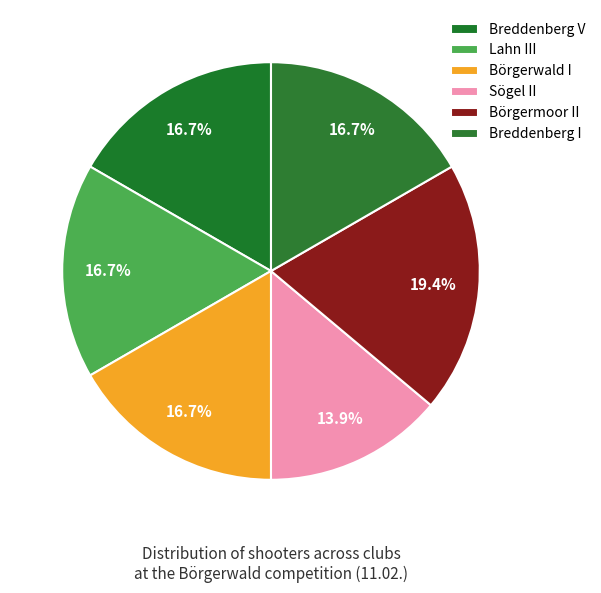

What is the largest slice in the pie chart?

Börgermoor II